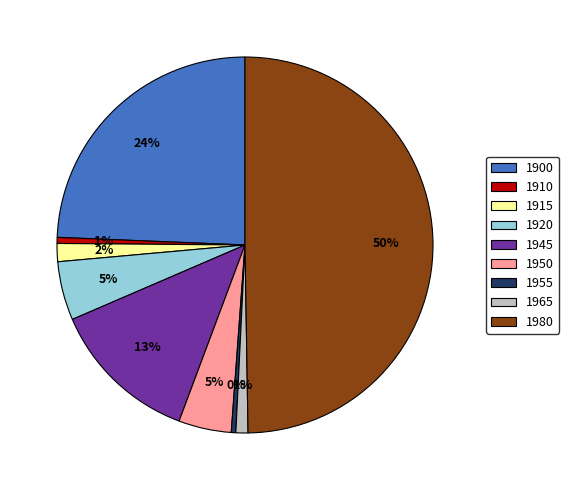

To the nearest percent, what is the difference between the 1965 and 1955 slice percentages?

1%